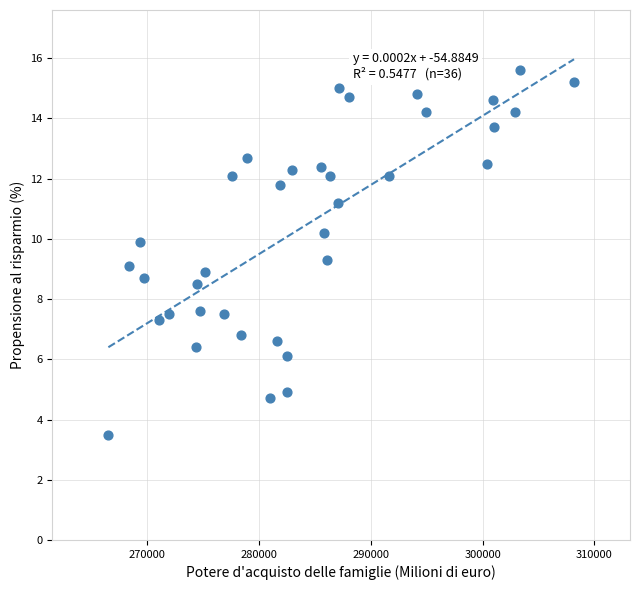

What is the range of X values (max minus min)?

41597.0